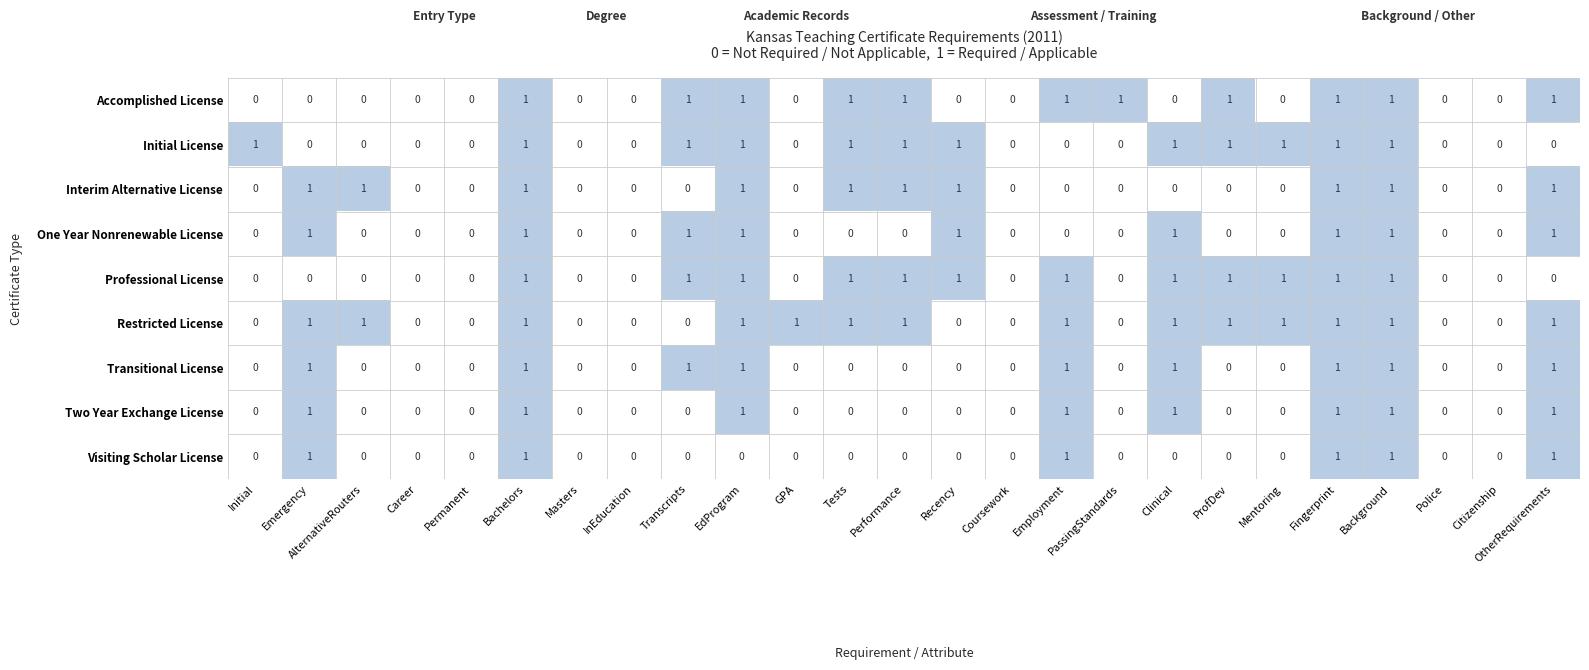

Which series has the largest total across all categories?

Restricted License